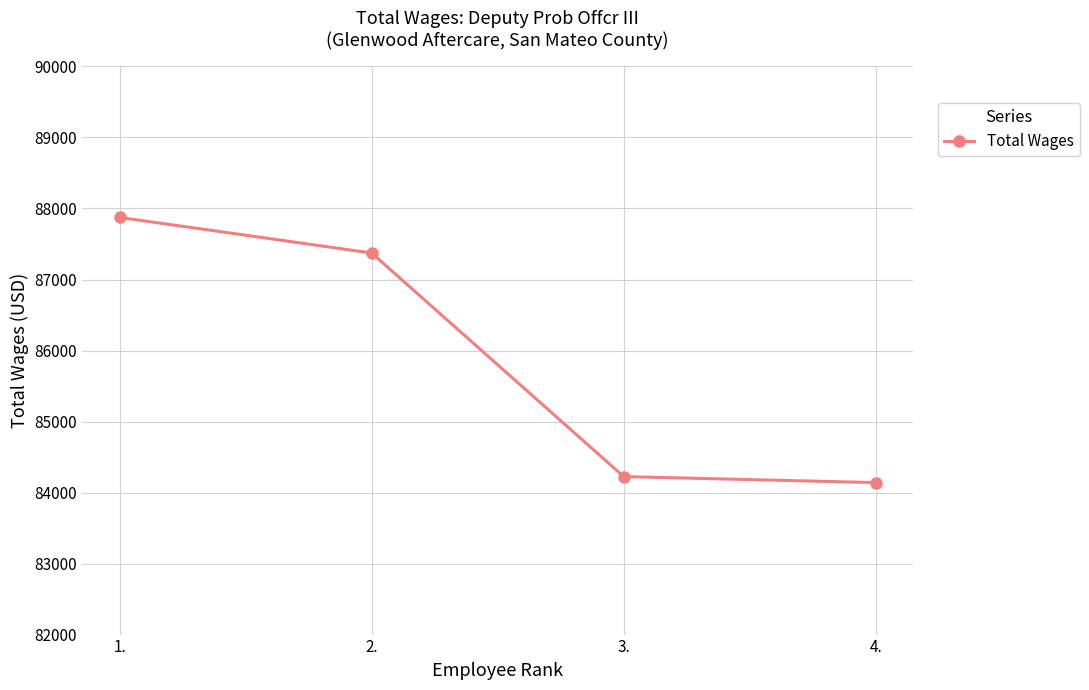

What is the sum of all values?

343612